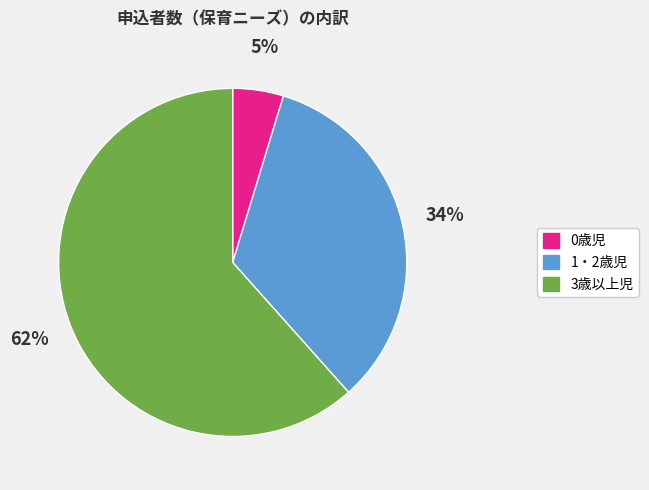

What percentage is the 0歳児 slice, to the nearest percent?

5%